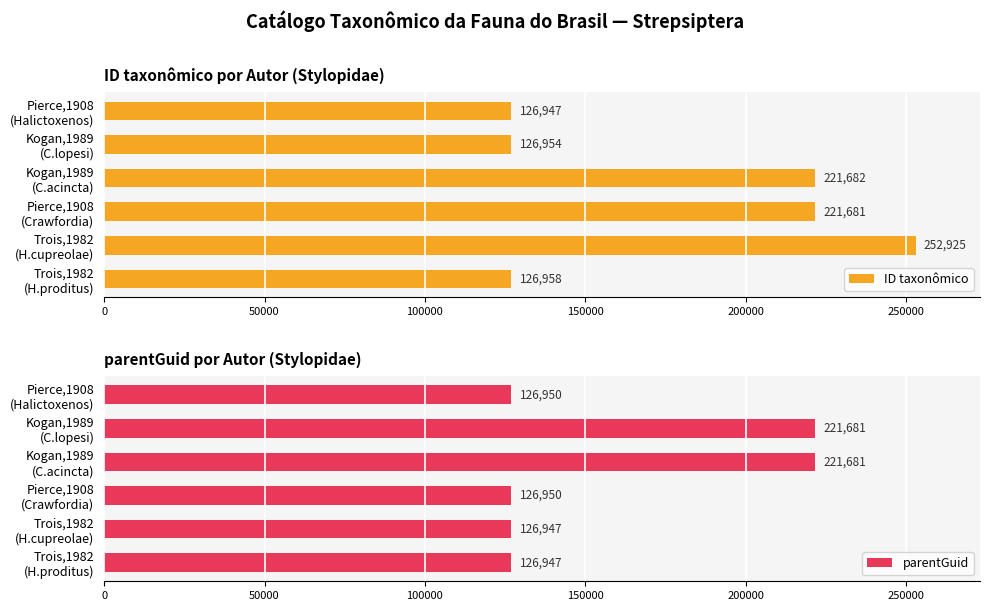

How many groups of bars are there?

6